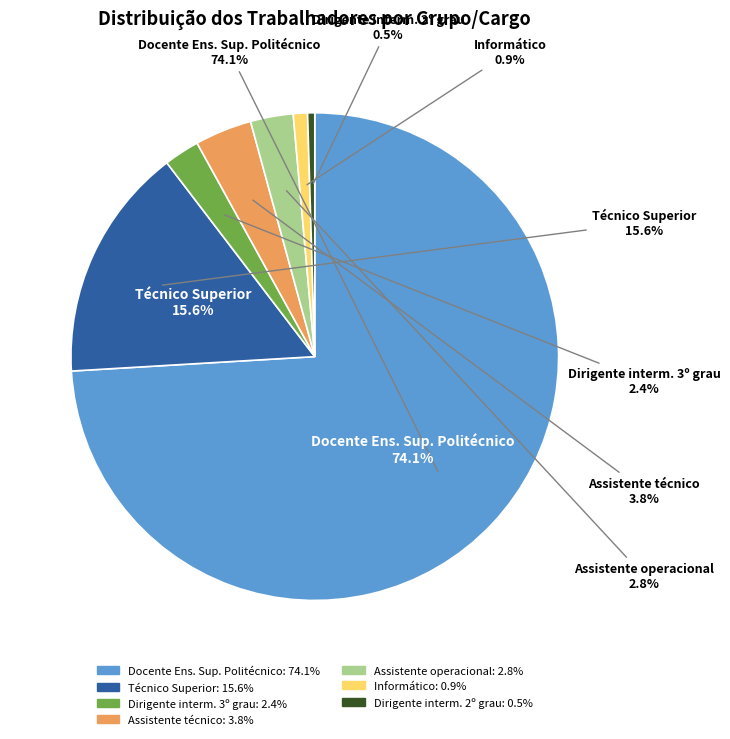

Rank the categories by value from lowest to highest.

Dirigente intermédio de 2º grau, Informático, Dirigente intermédio de 3º grau e seguintes, Assistente operacional, Assistente técnico, Técnico Superior, Docente Ensino Superior Politécnico